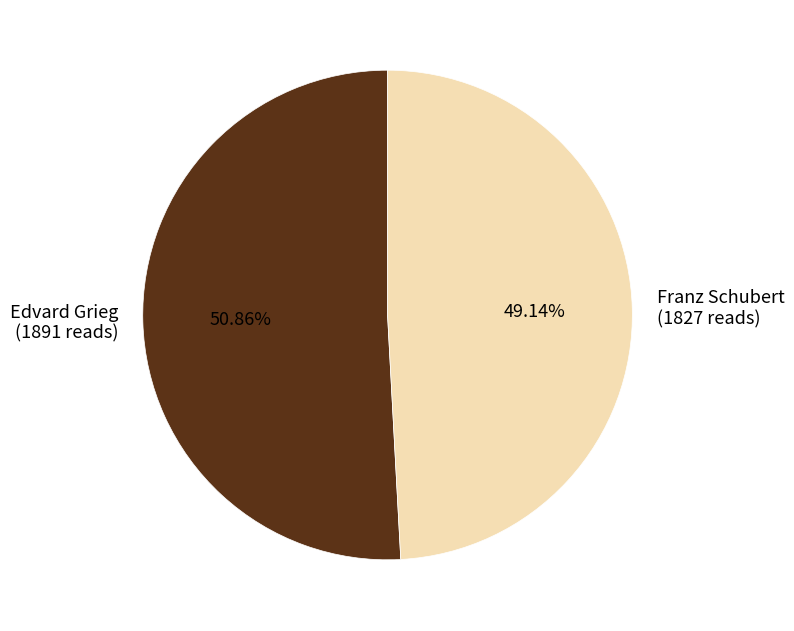

To the nearest percent, what is the combined percentage of Edvard Grieg and Franz Schubert?

100%